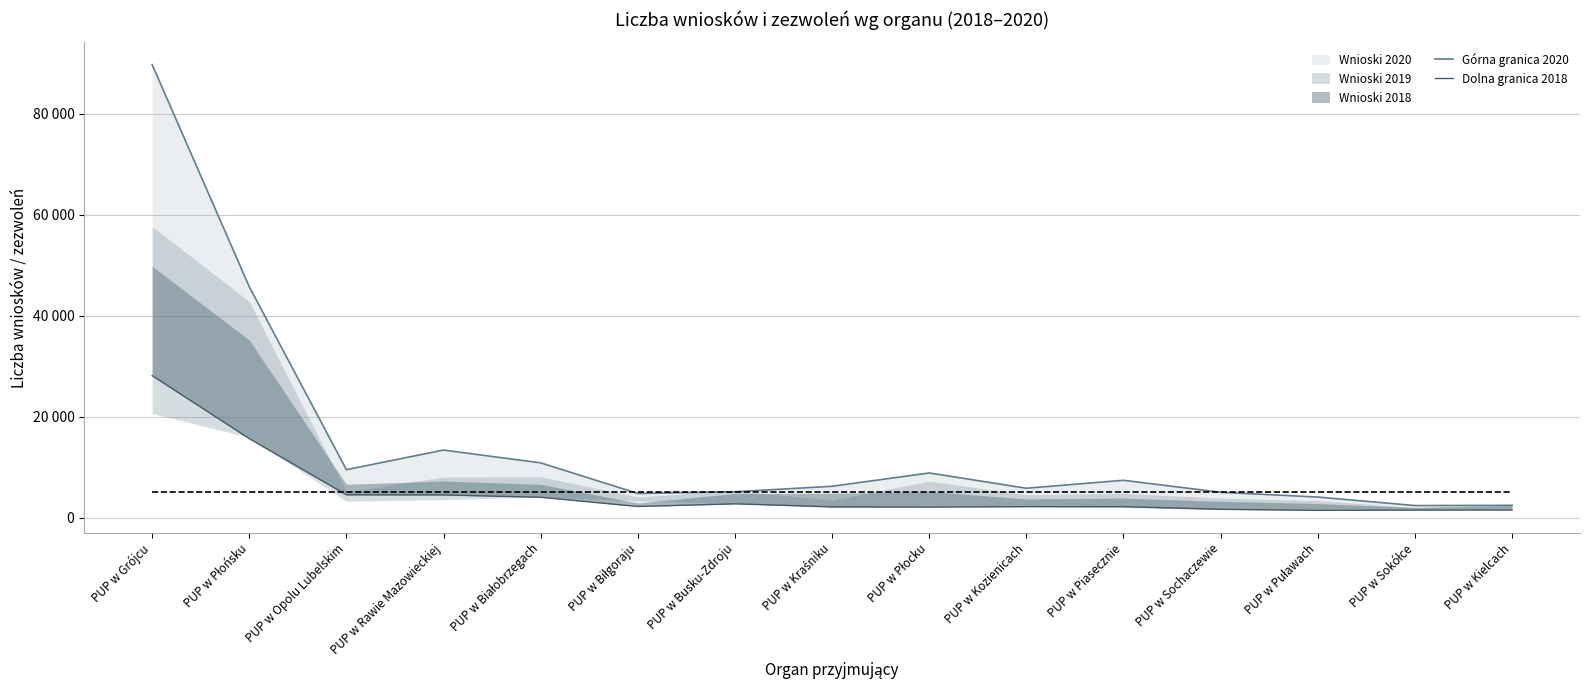

At which category does the chart reach its peak across all series?

PUP w Grójcu